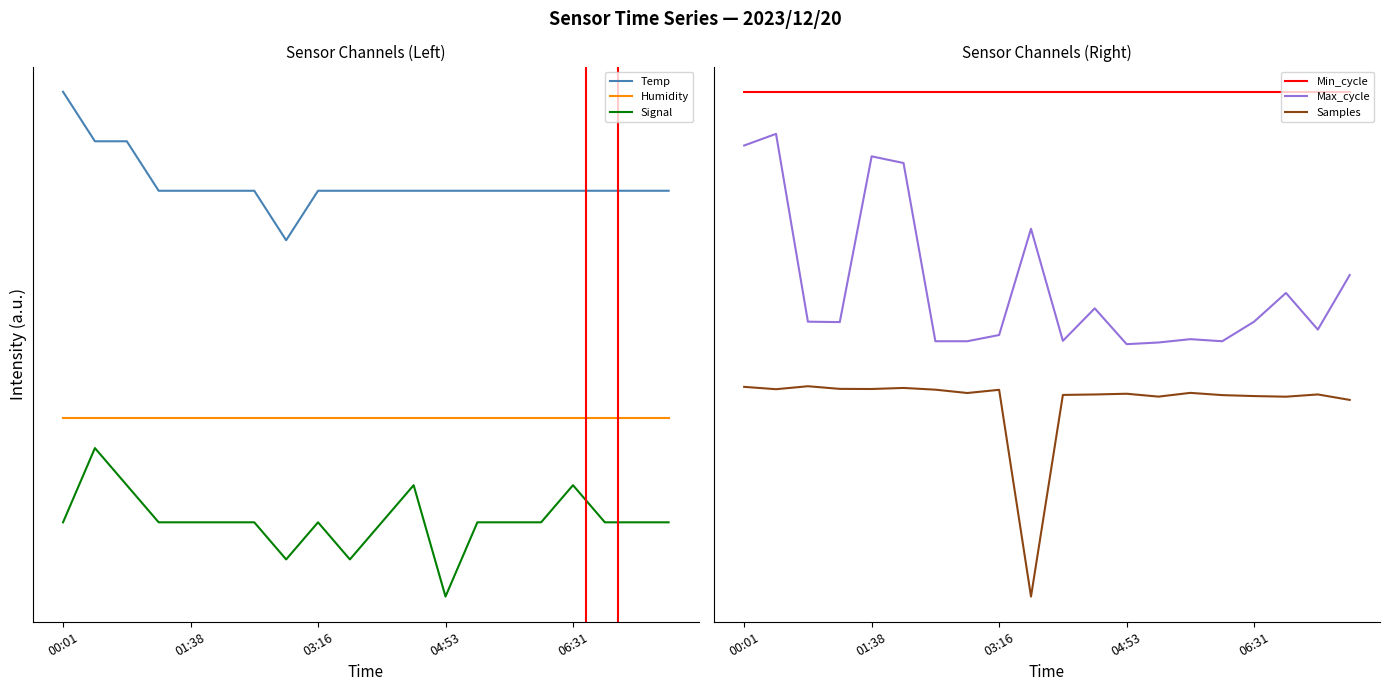

Which has a higher value, 6 or 10?

6